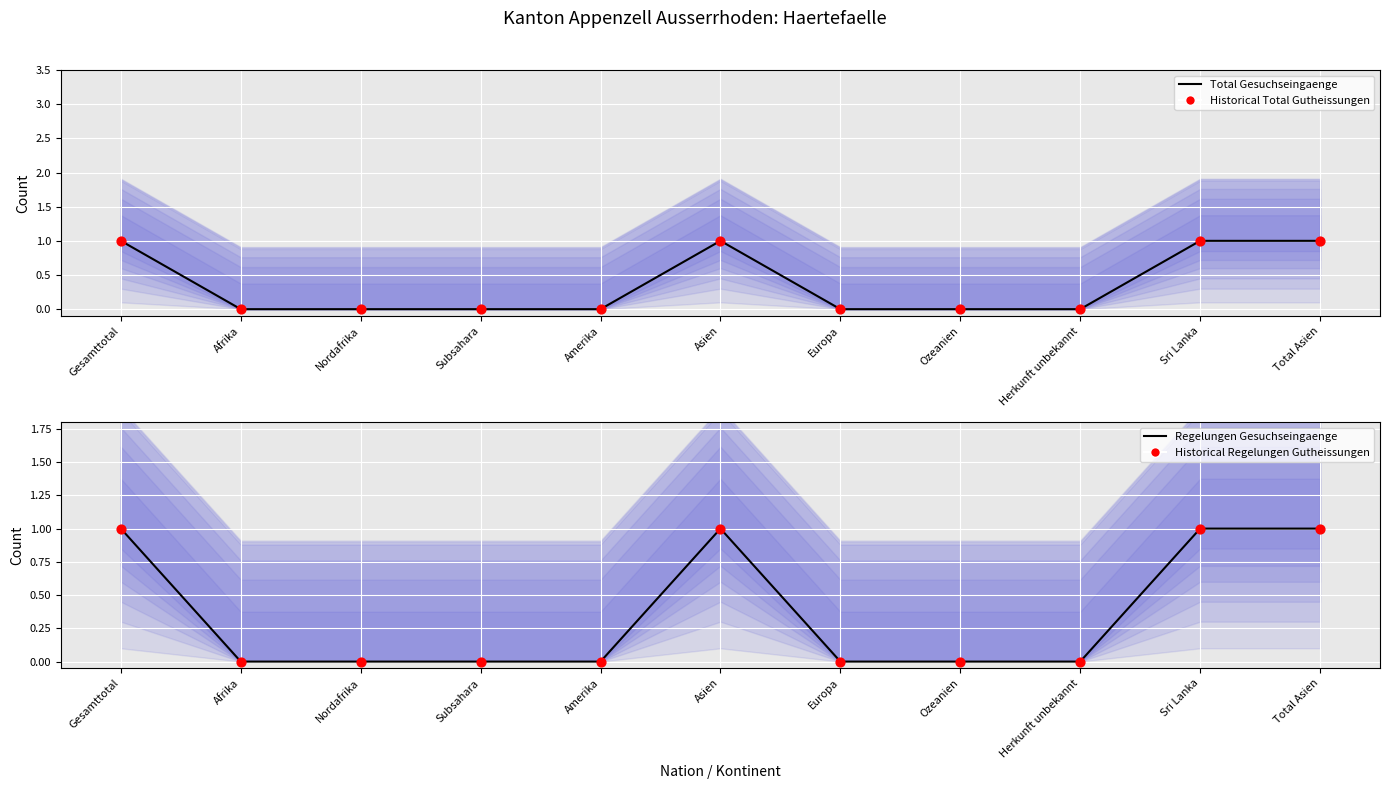

Which series has the largest total across all categories?

Total Gesuchseingaenge